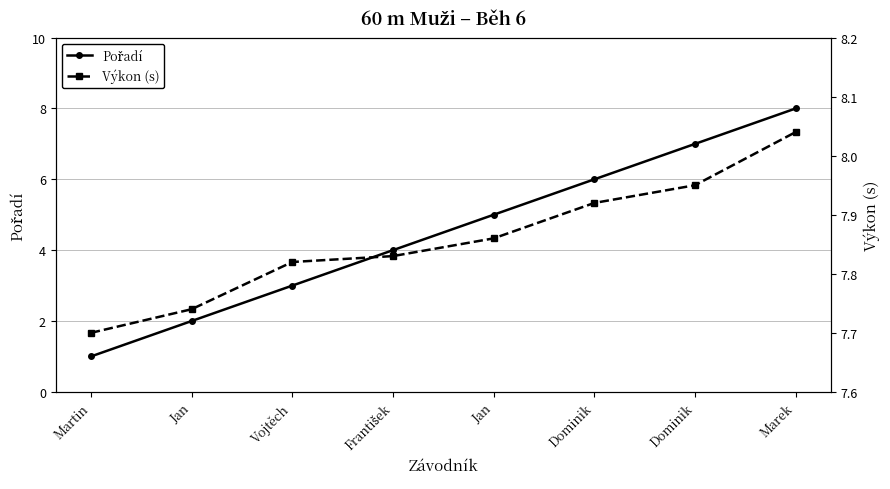

What is the sum of all Pořadí values?

36.0